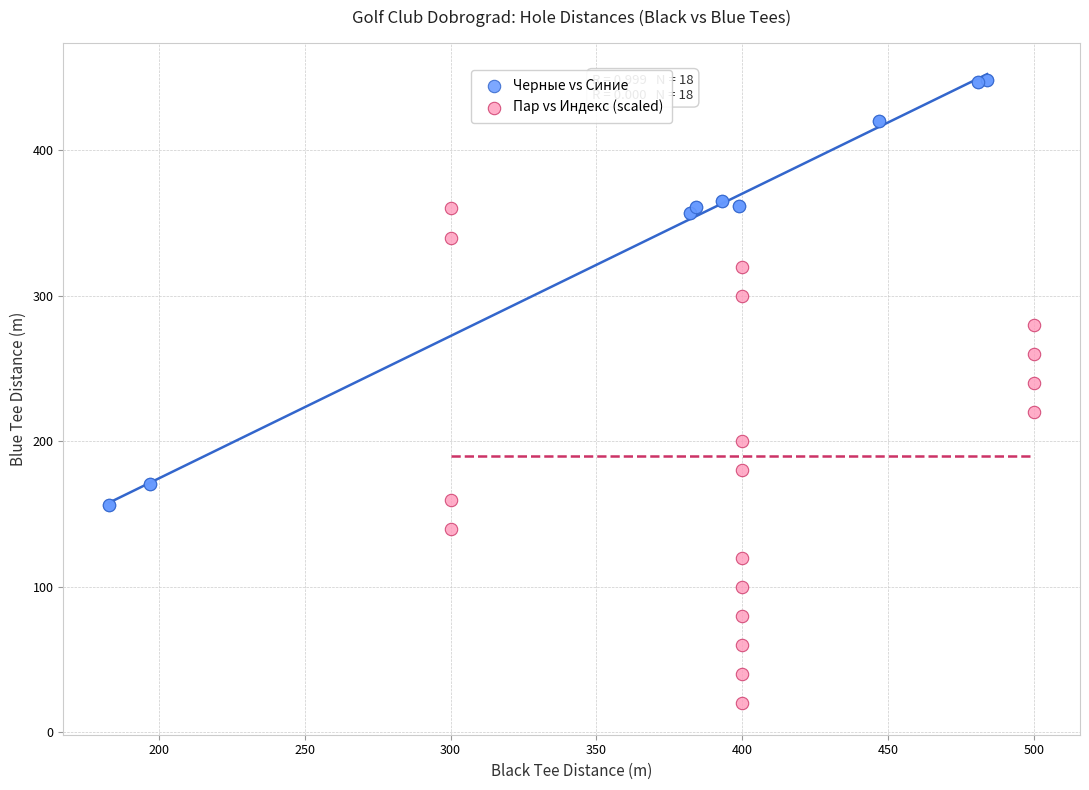

Which series reaches the maximum Y coordinate?

Черные vs Синие